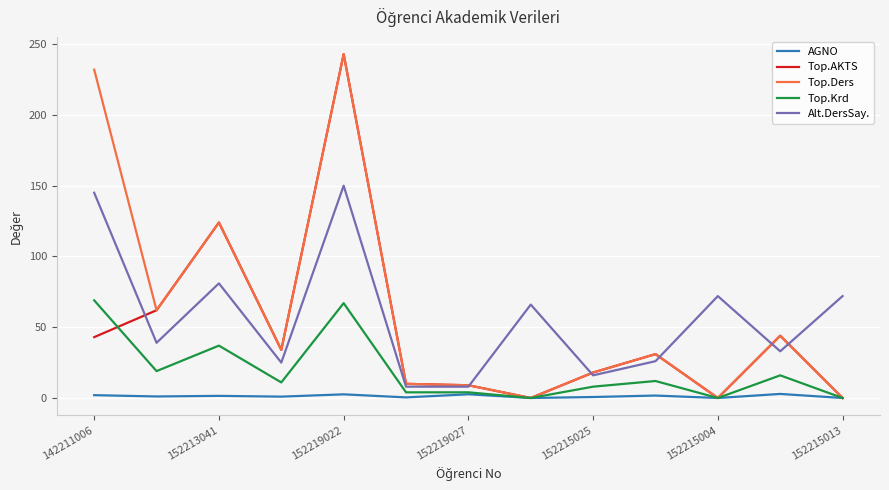

What is the maximum value for Top.Krd?

69.0